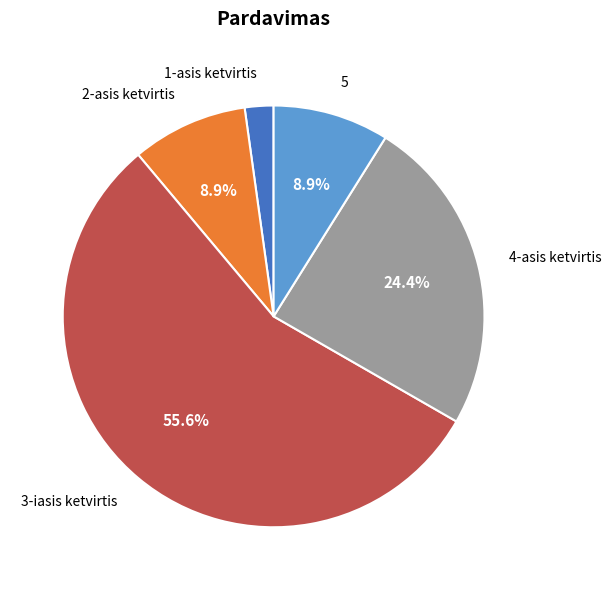

Which category has the smallest portion of the pie?

1-asis ketvirtis